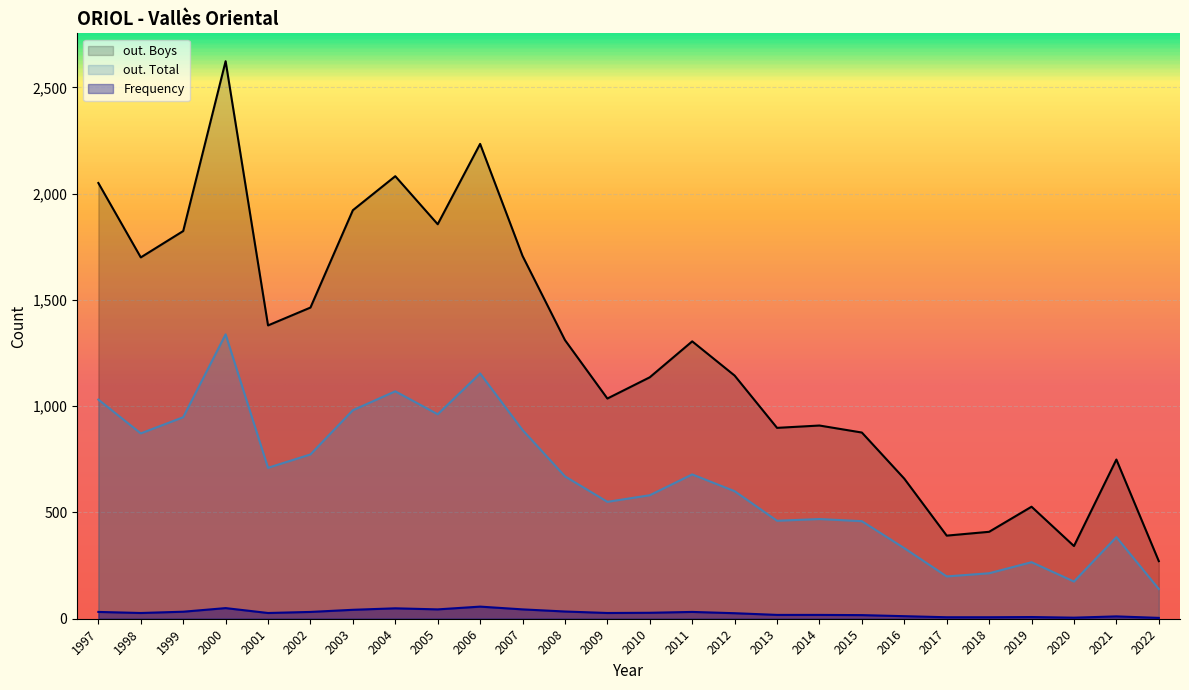

Which series has the widest spread of values?

out. Boys